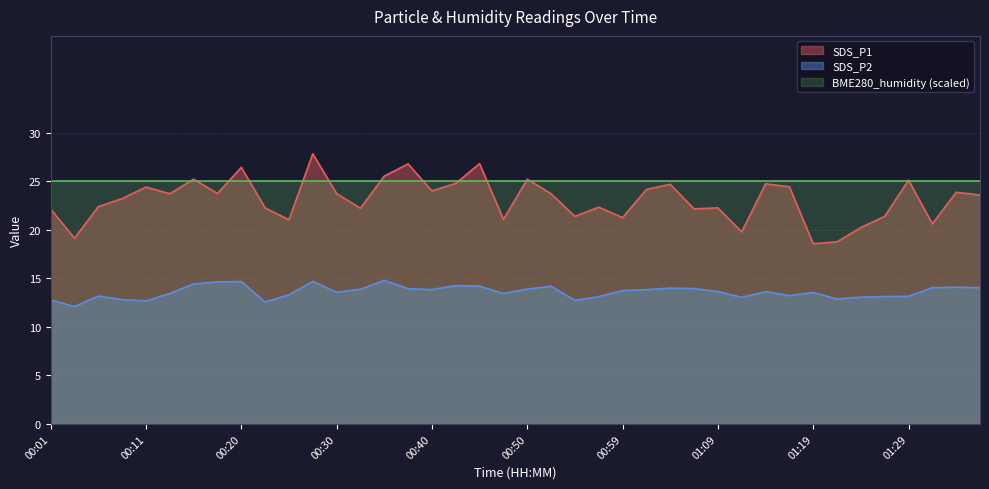

List the series in order of their peak value, lowest first.

SDS_P2, BME280_humidity (scaled), SDS_P1